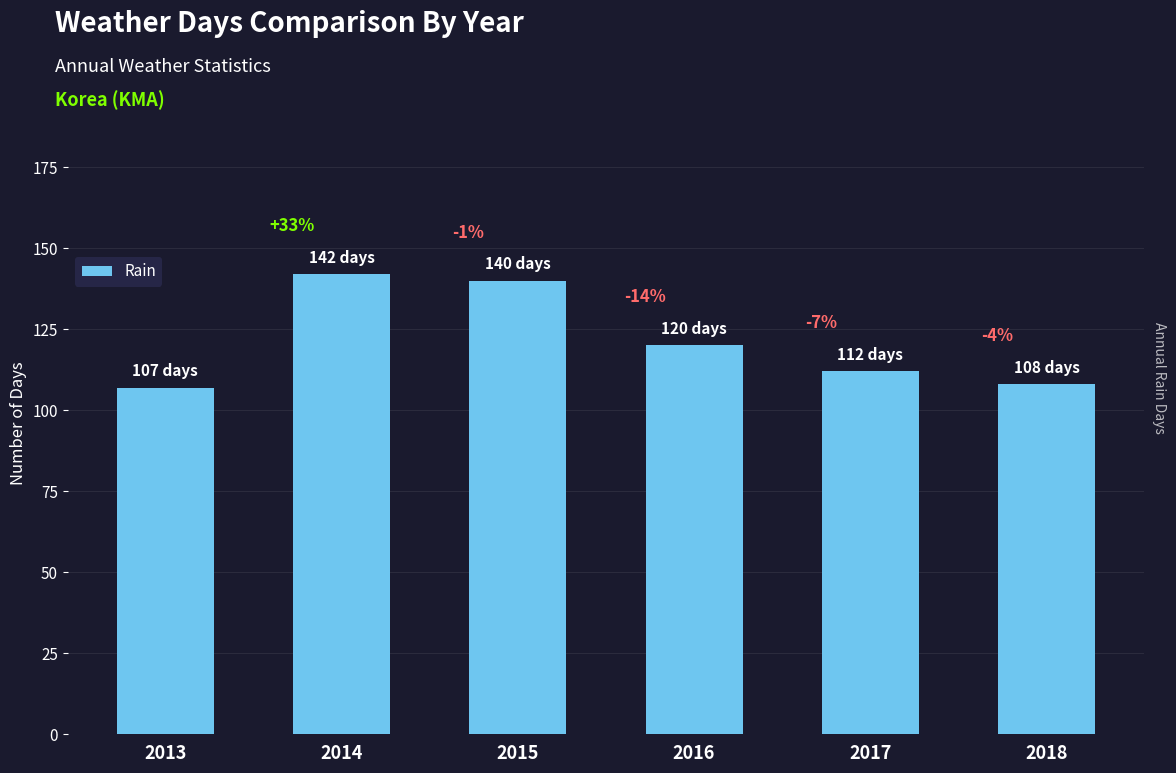

Reading right to left, extract all data points from this chart.

2018=108	2017=112	2016=120	2015=140	2014=142	2013=107